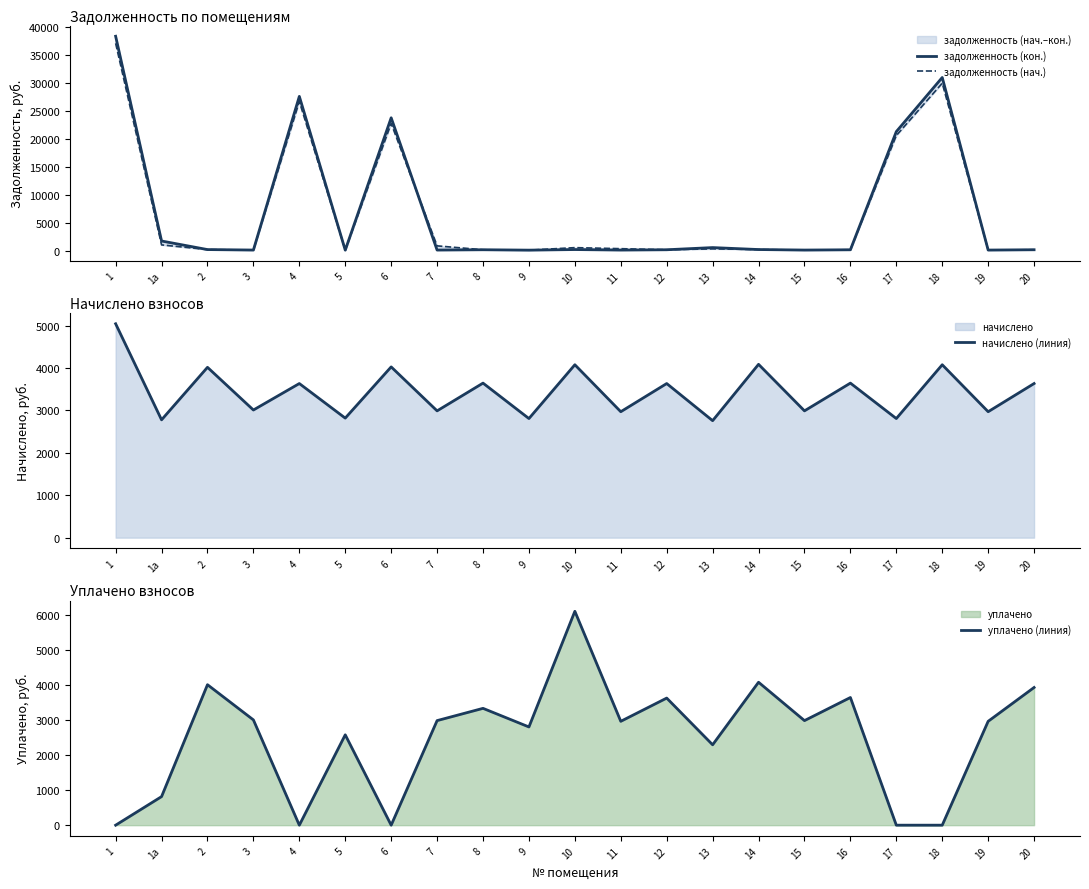

True or false: уплачено (линия) and задолженность (кон.) cross at least once.

True